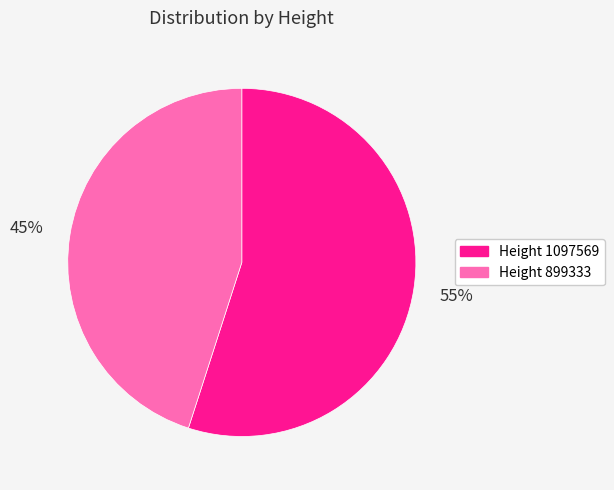

Is there any slice that represents more than half of the pie?

Yes